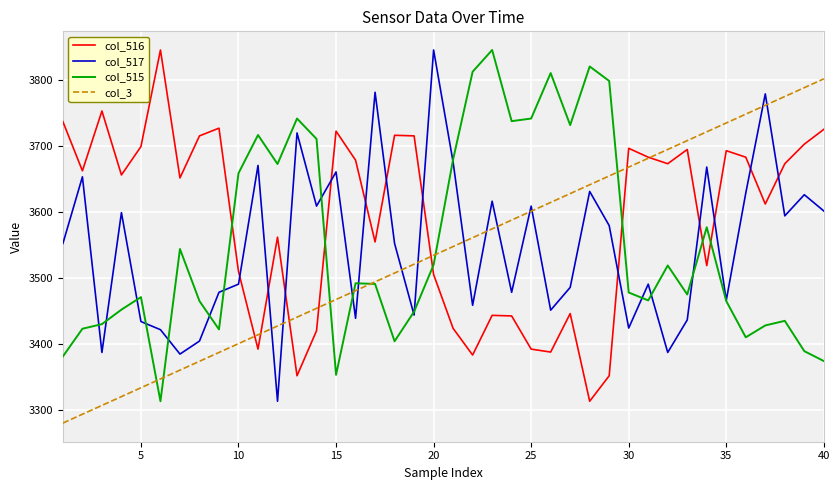

What is the maximum value for col_515?

3846.0